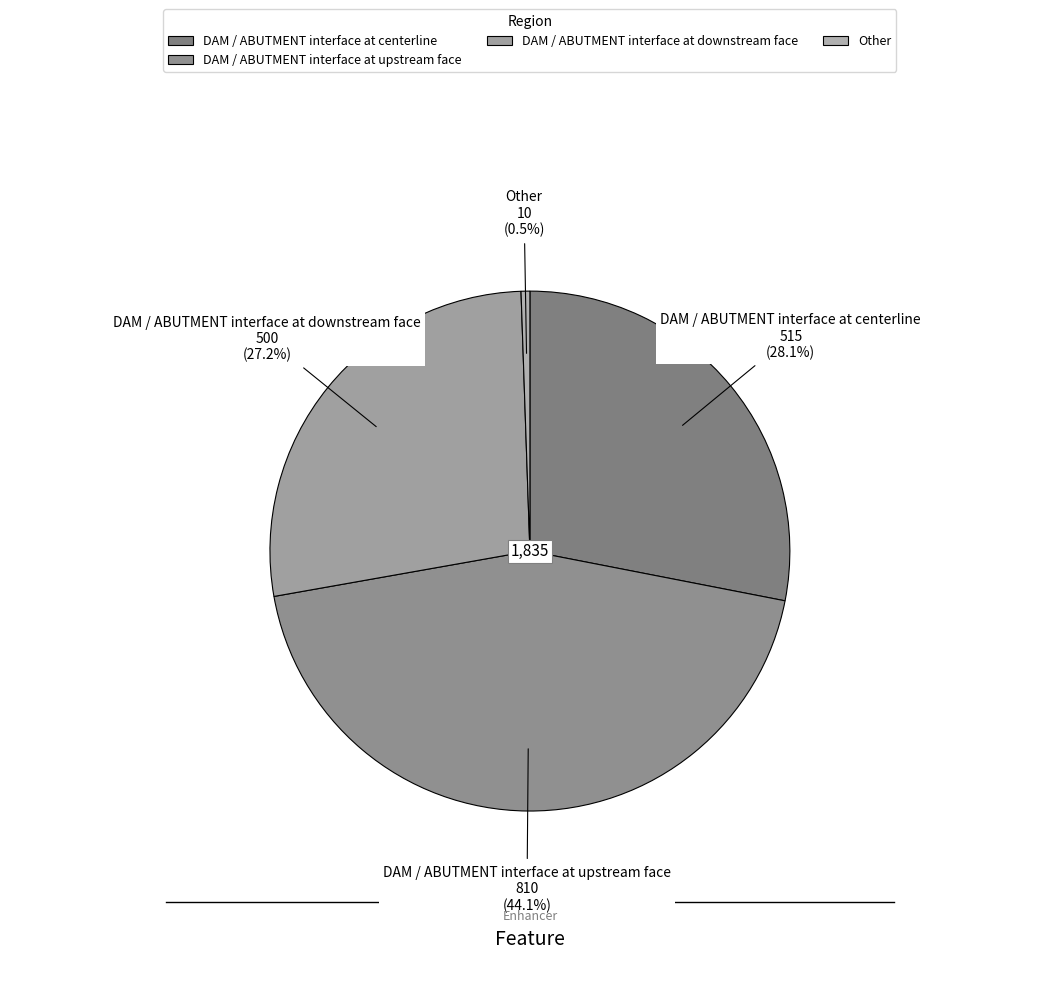

How many segments does this pie chart have?

4